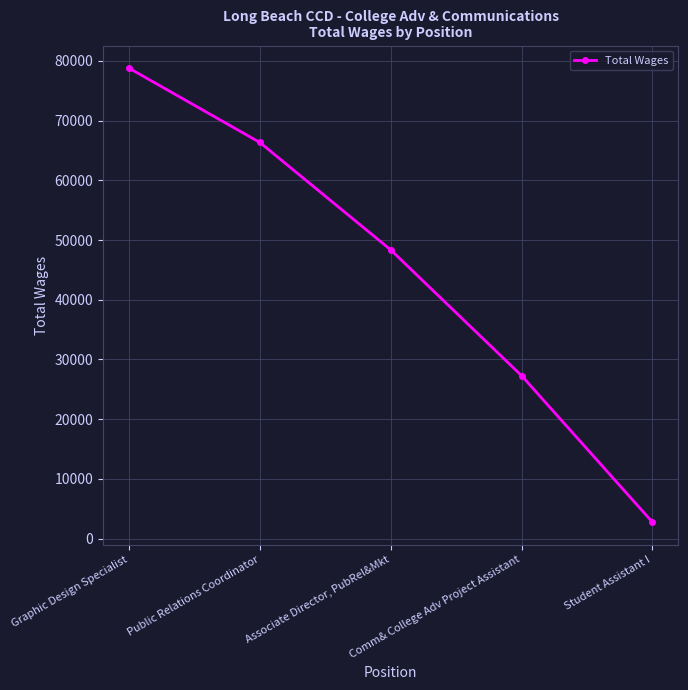

What is the change in value from Associate Director, PubRel&Mkt to Comm& College Adv Project Assistant?

-21055